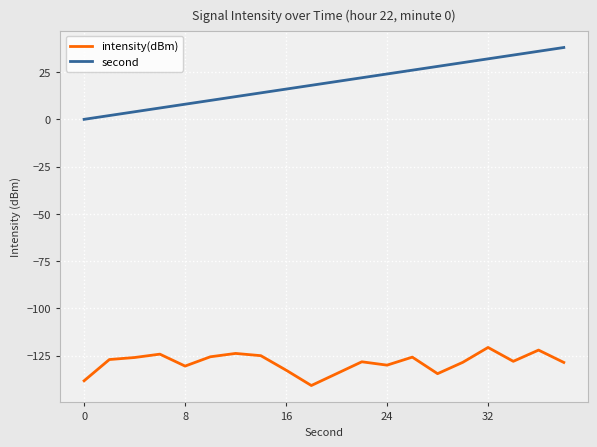

True or false: intensity(dBm) and second intersect in this chart.

False